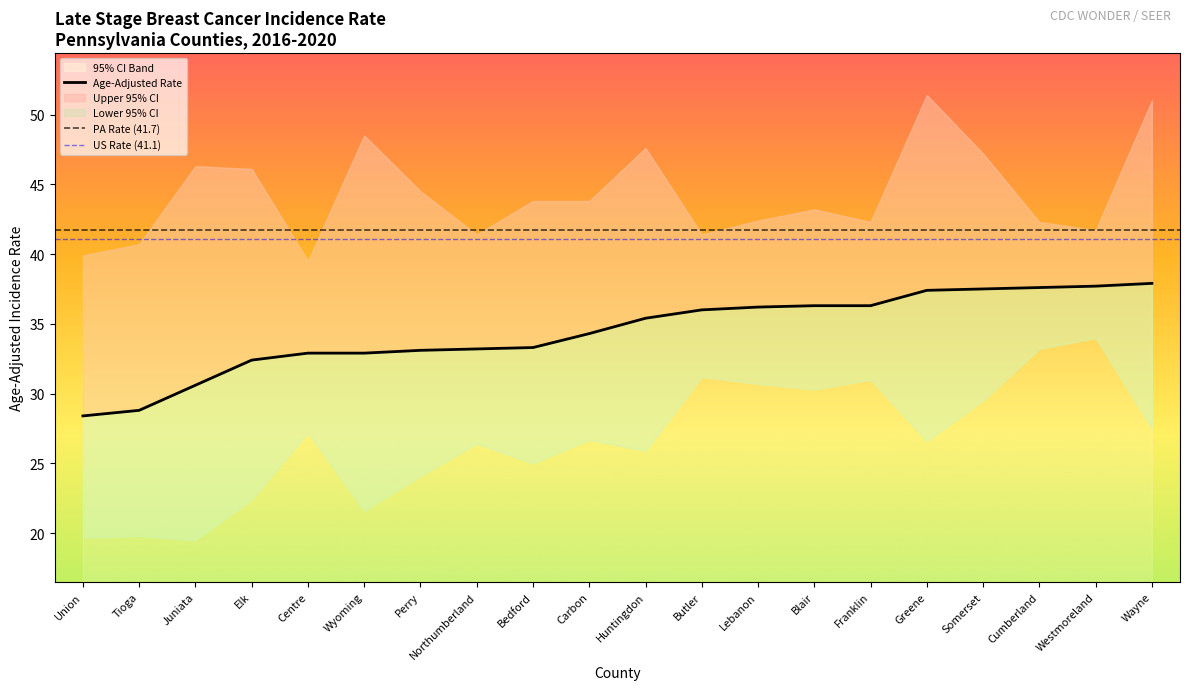

What is the label of the 13th point from the right?

Northumberland